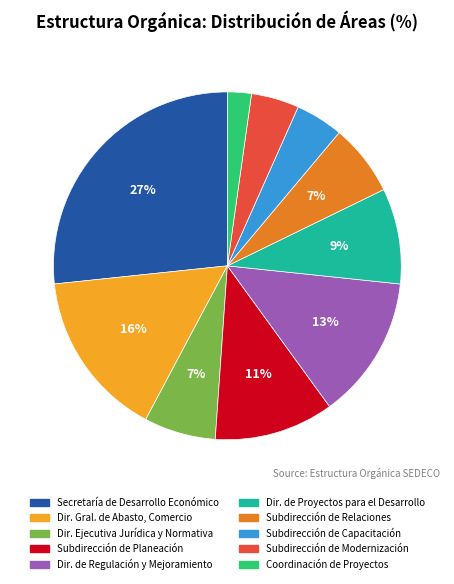

Does any single category account for the majority?

No